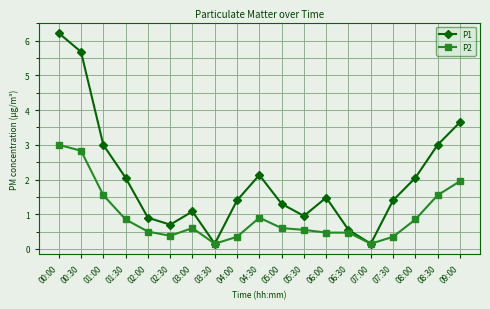

Which category has the highest value across all series?

00:00